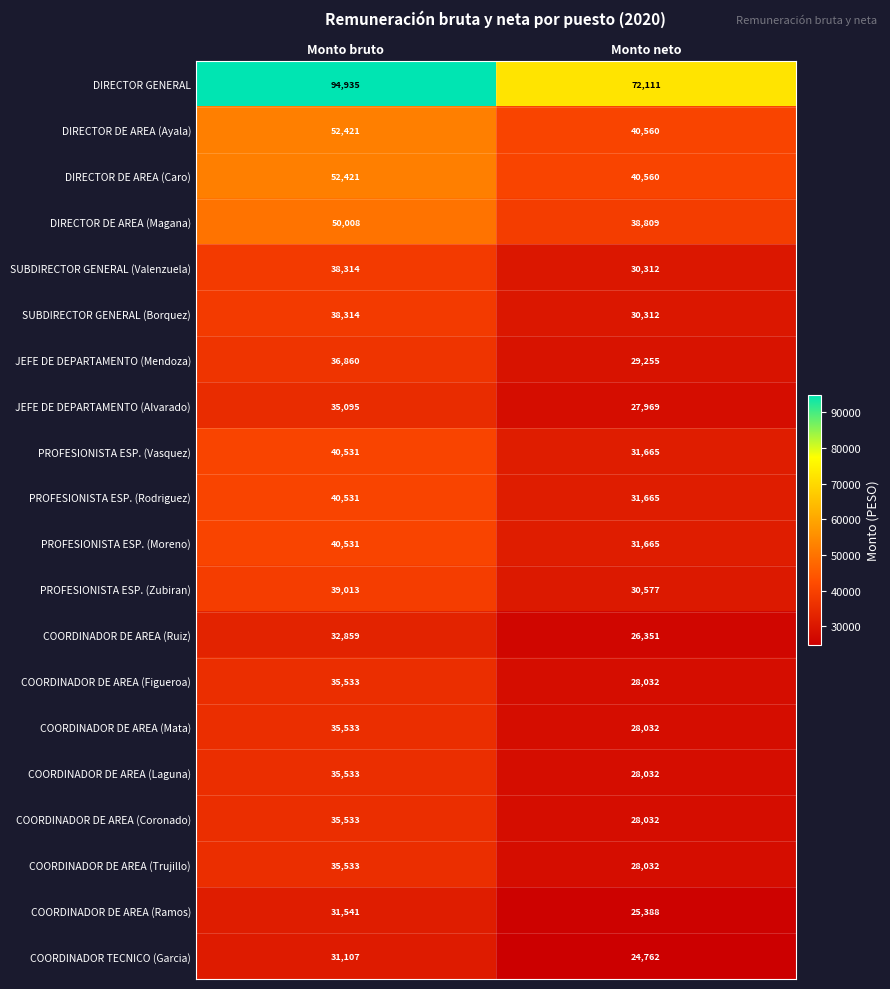

What is the difference between the highest and lowest values at Monto bruto?

63828